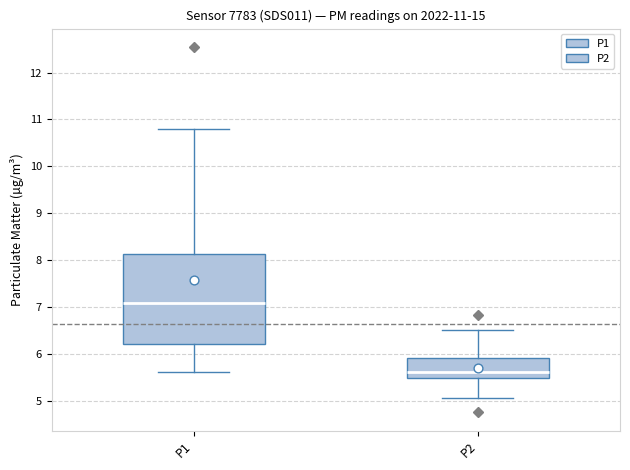

Comparing the boxes themselves (not the whiskers), which one is the tallest?

P1